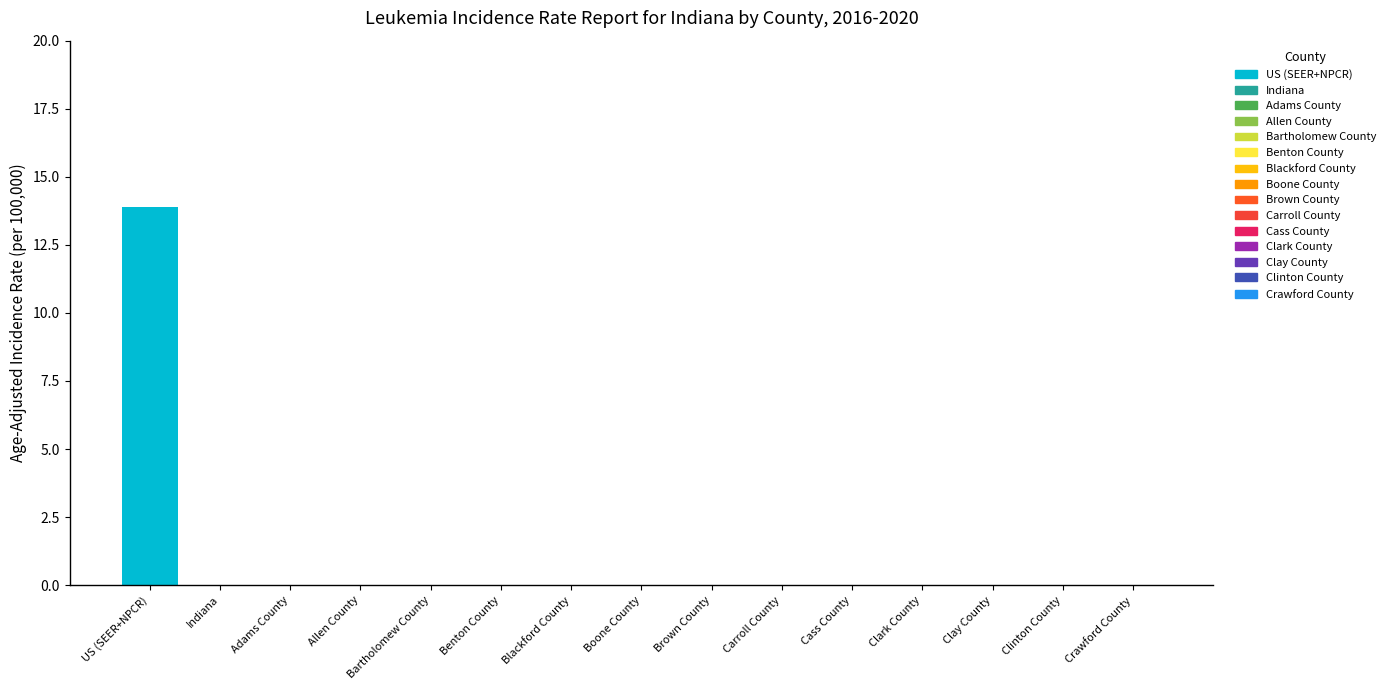

What is the label of the 15th bar from the right?

US (SEER+NPCR)